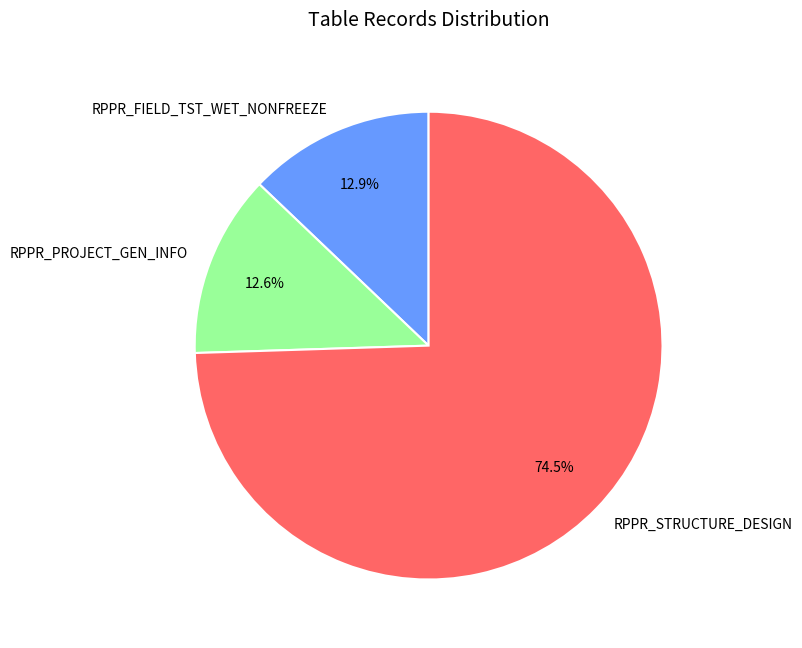

What is the largest slice in the pie chart?

RPPR_STRUCTURE_DESIGN